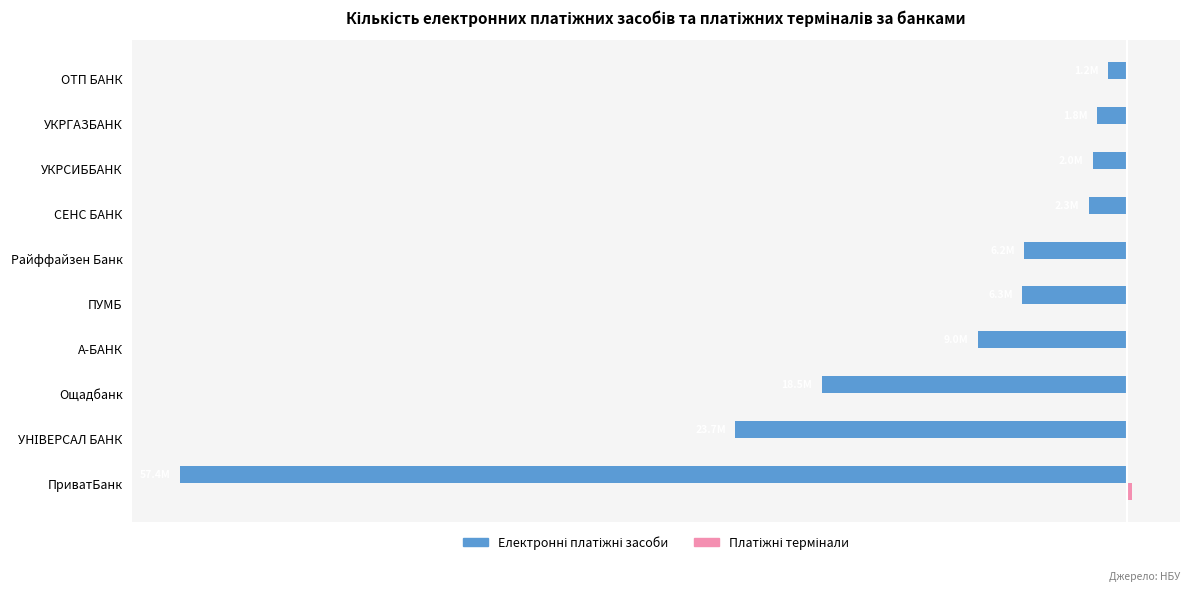

Count the number of data series in this chart.

2